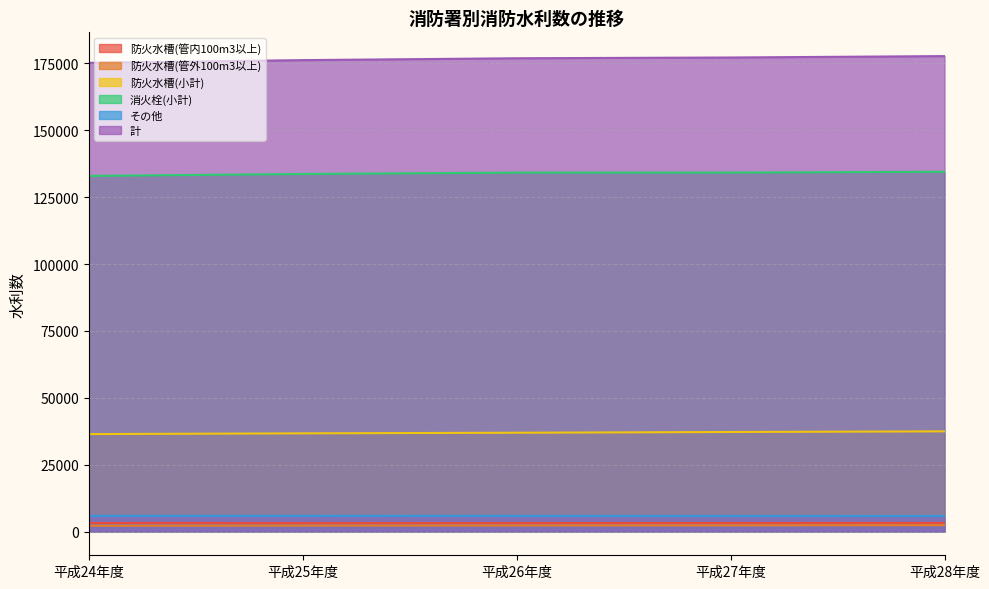

True or false: 防火水槽(管内100m3以上) has more than 2 interior local peaks.

False